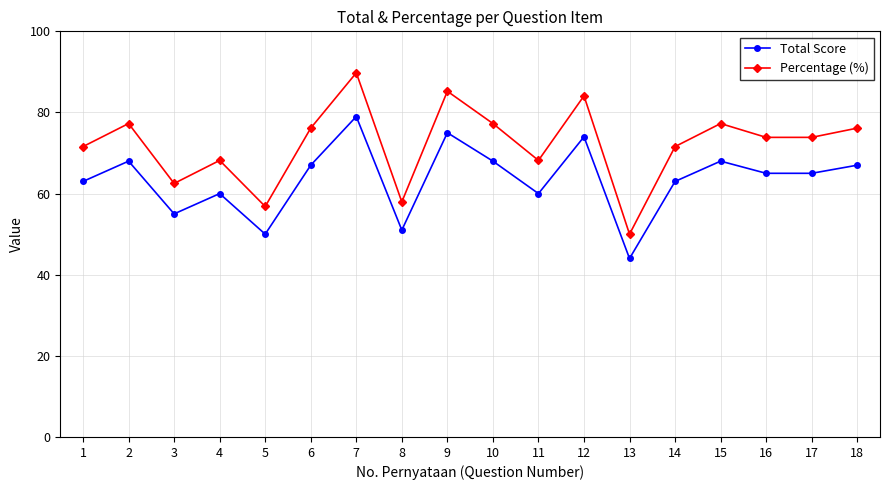

What is the average value of the Percentage (%) series?

72.1